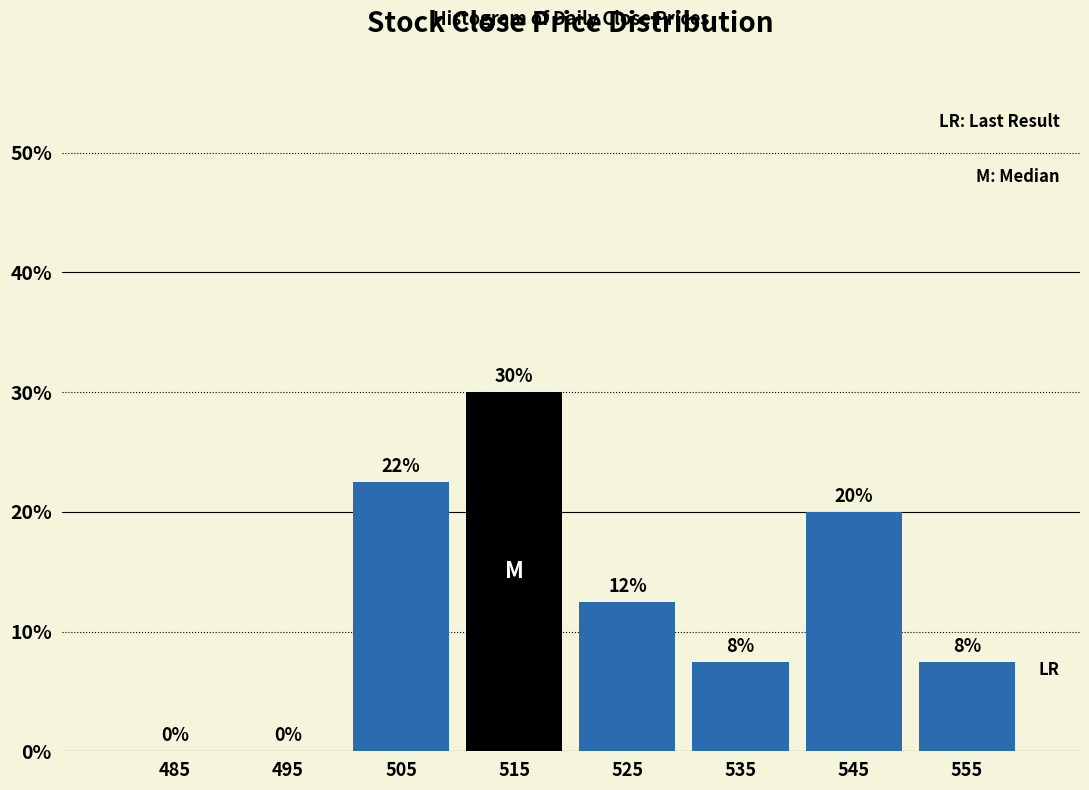

Which range on the x-axis has the tallest bar?

510 to 520